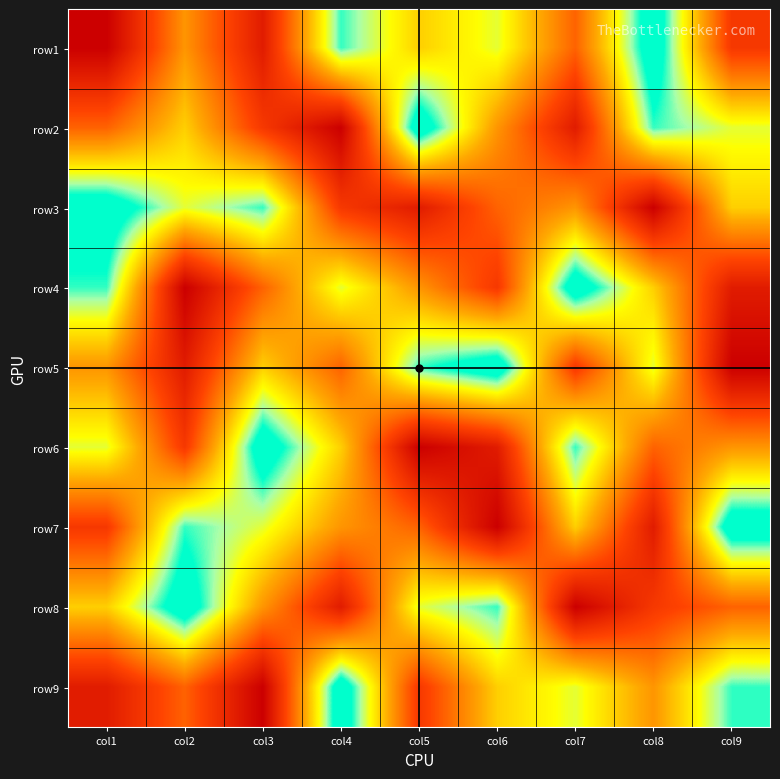

At how many categories does at least one series exceed 6?

9